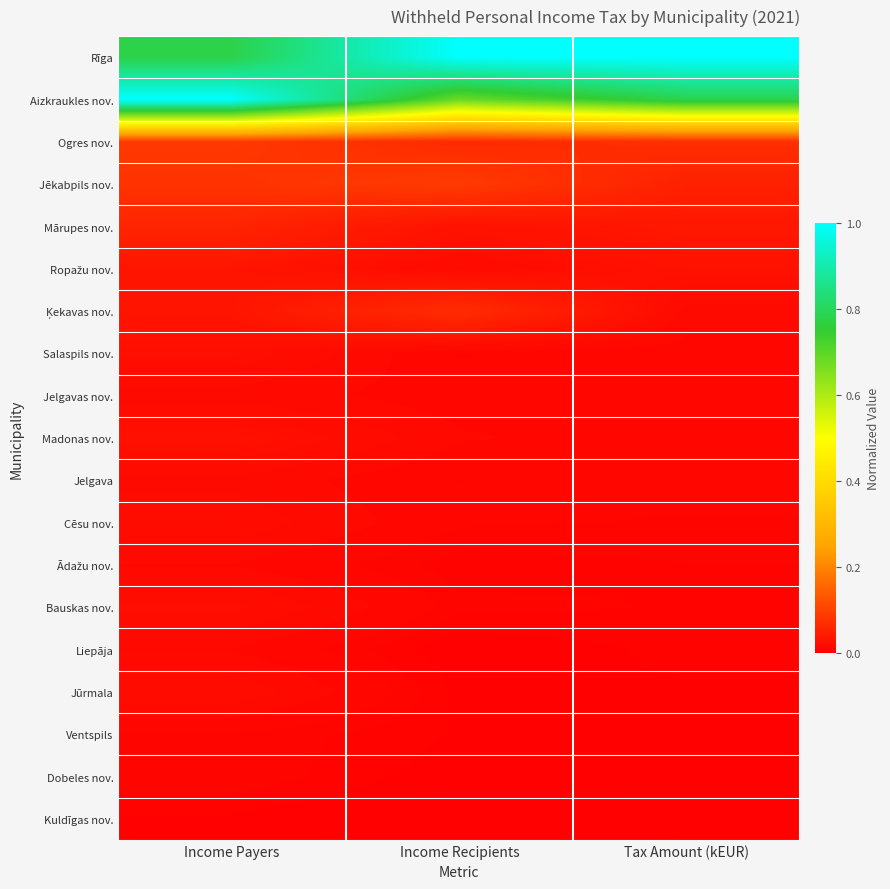

At how many categories does at least one series exceed 0?

3